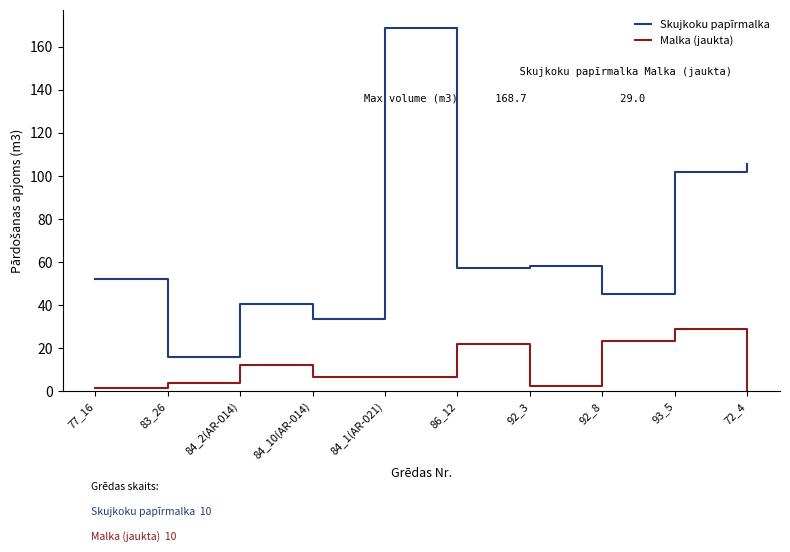

Rank the series by their maximum value, from highest to lowest.

Skujkoku papīrmalka, Malka (jaukta)